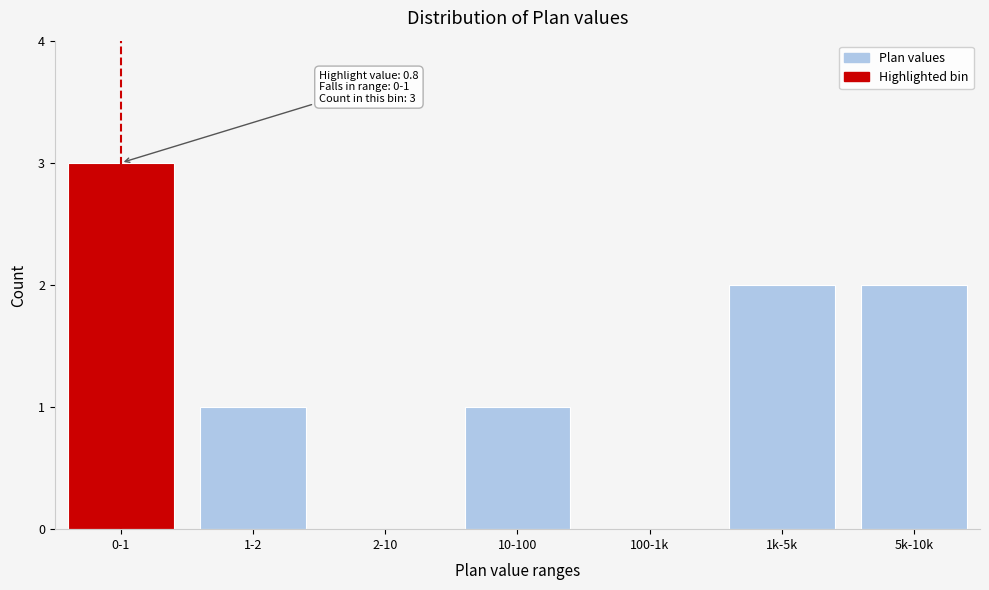

Reading right to left, what are all the values shown in this chart?

5k-10k=2	1k-5k=2	100-1k=0	10-100=1	2-10=0	1-2=1	0-1=3